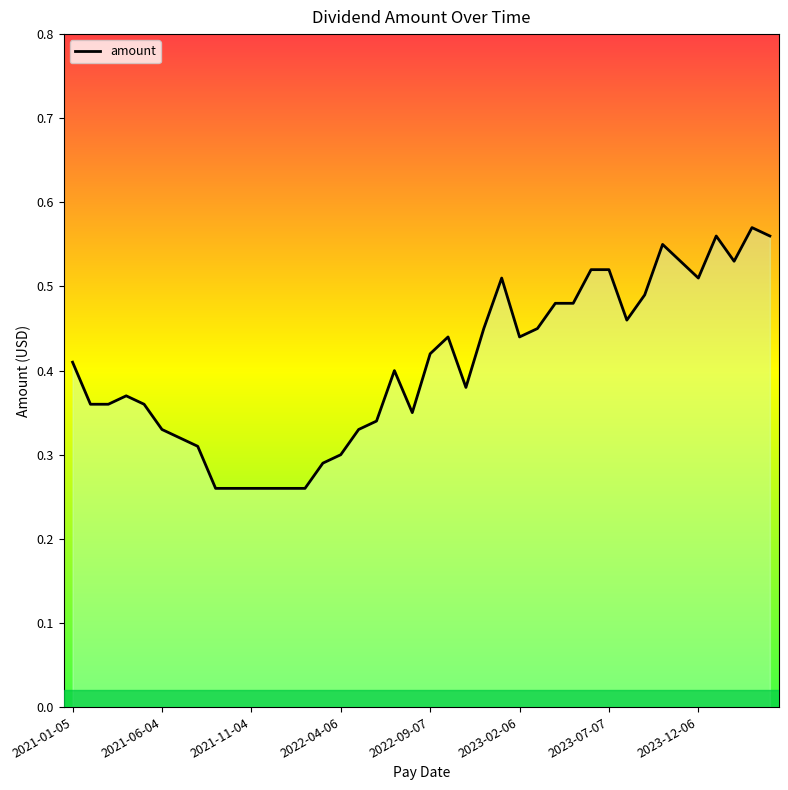

Is this an area chart (filled region under the line)?

Yes